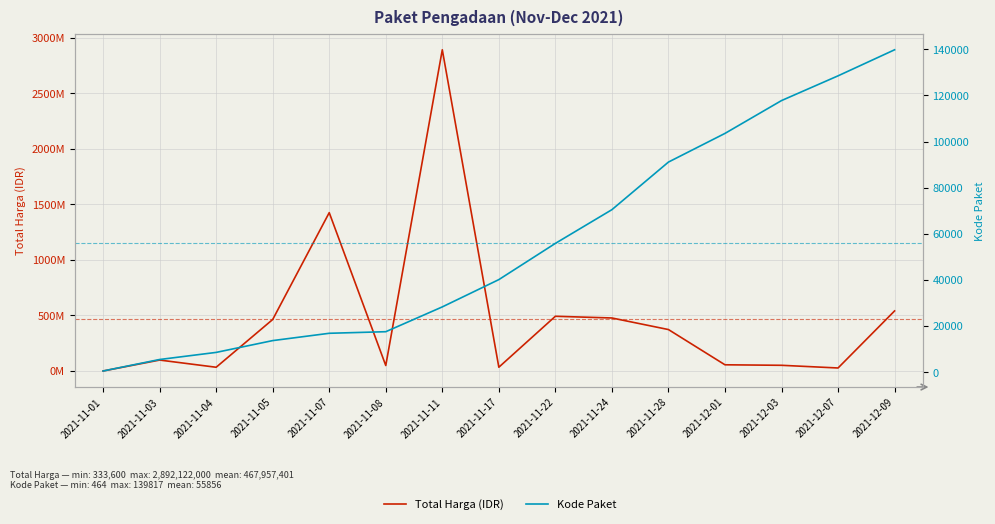

What is the label of the 2nd point from the right?

2021-12-07